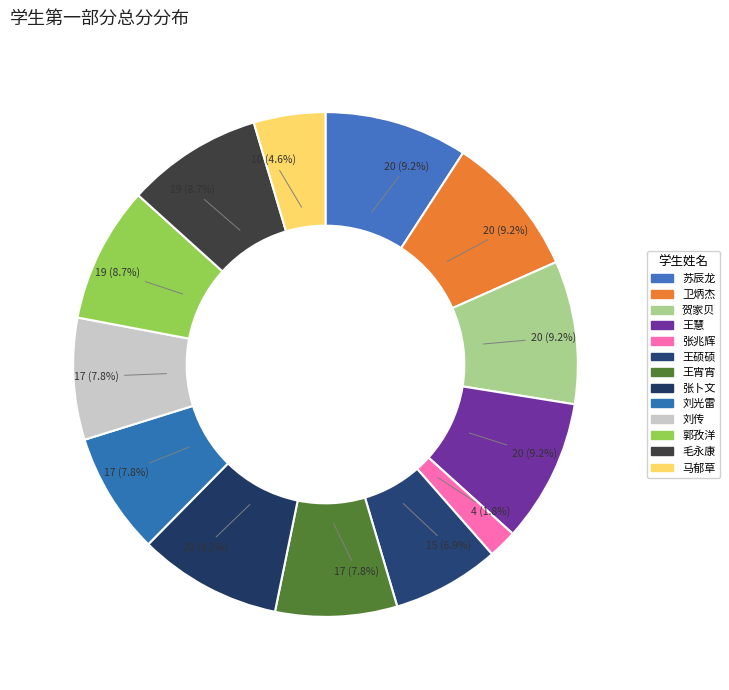

Does any single category account for the majority?

No